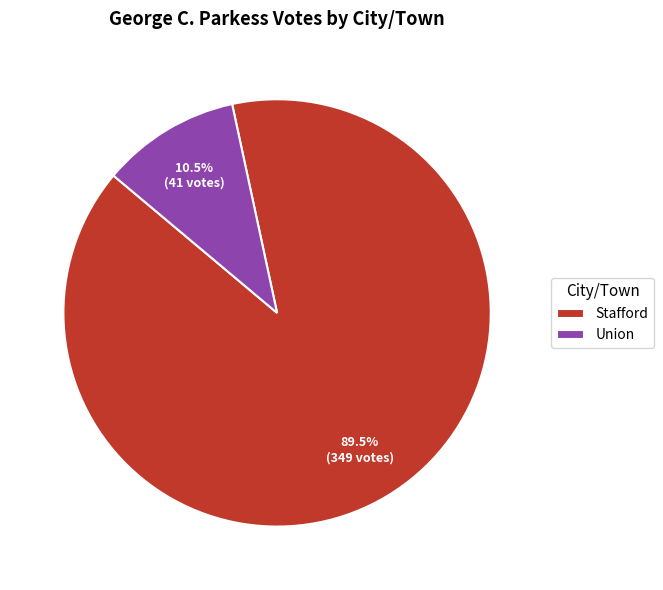

How much of the chart is everything except Stafford?

10.5%